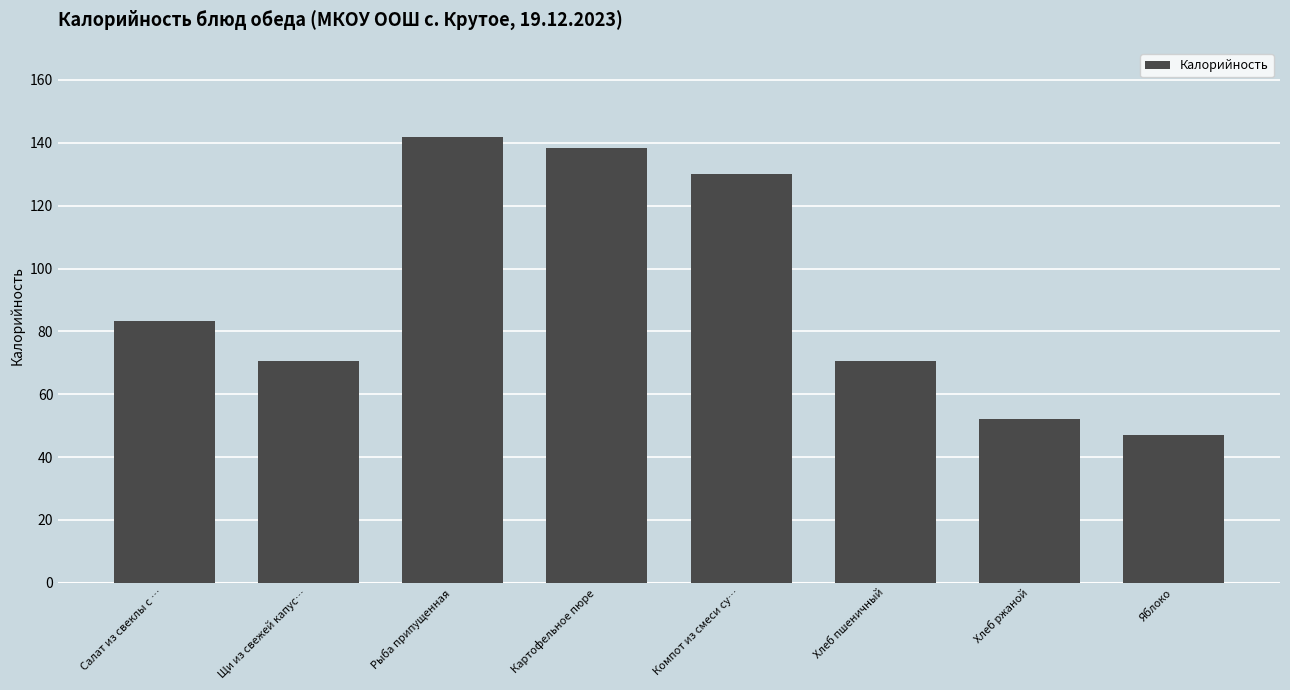

Reading left to right, list all the values displayed in this chart.

Салат из свеклы с …=83.2	Щи из свежей капус…=70.5	Рыба припущенная=141.8	Картофельное пюре=138.3	Компот из смеси су…=130.1	Хлеб пшеничный=70.5	Хлеб ржаной=52.2	Яблоко=47.0